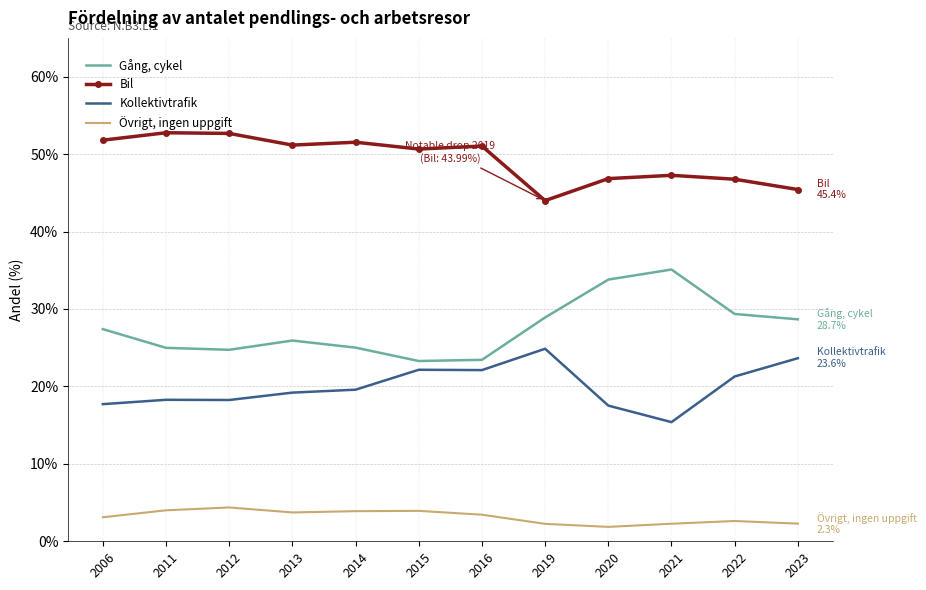

What is the minimum value for Gång, cykel?

23.3